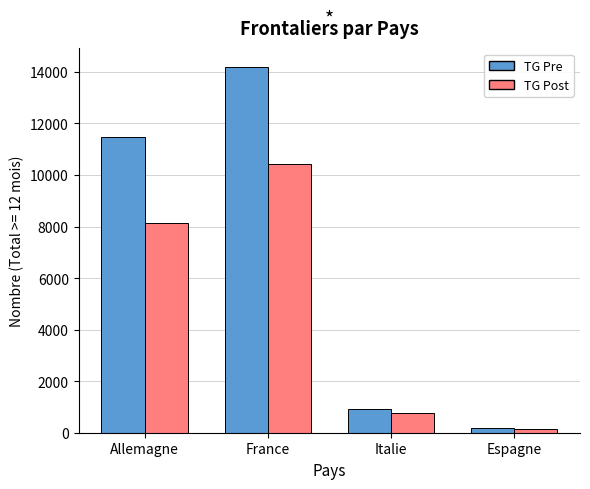

Reading left to right, what are all the values shown in this chart?

TG Pre: Allemagne=11467	France=14205	Italie=919	Espagne=180
TG Post: Allemagne=8148	France=10411	Italie=747	Espagne=141